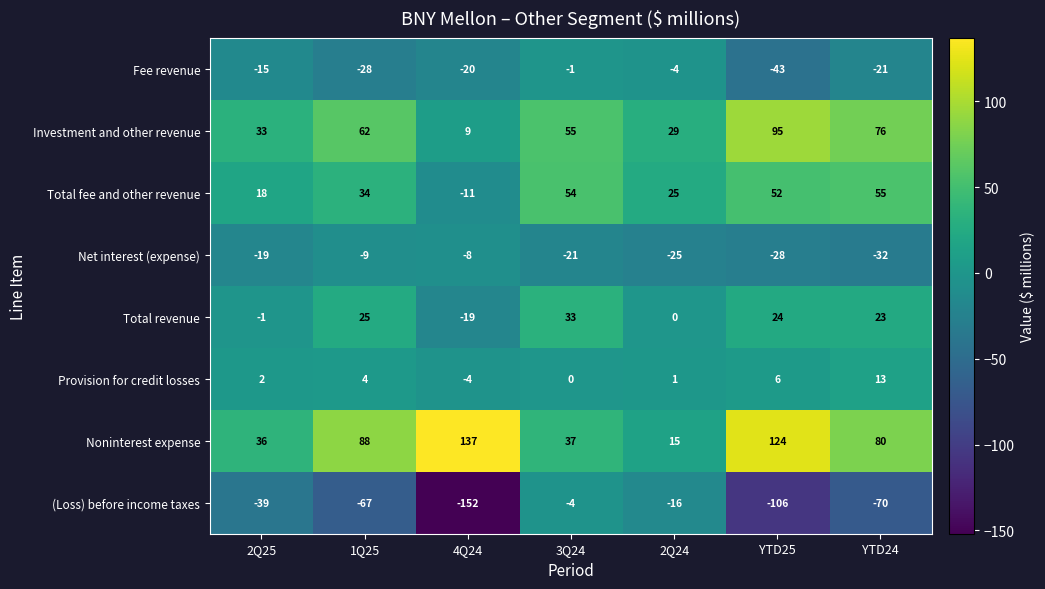

What is the sum of the Noninterest expense values at 3Q24 and 4Q24?

174